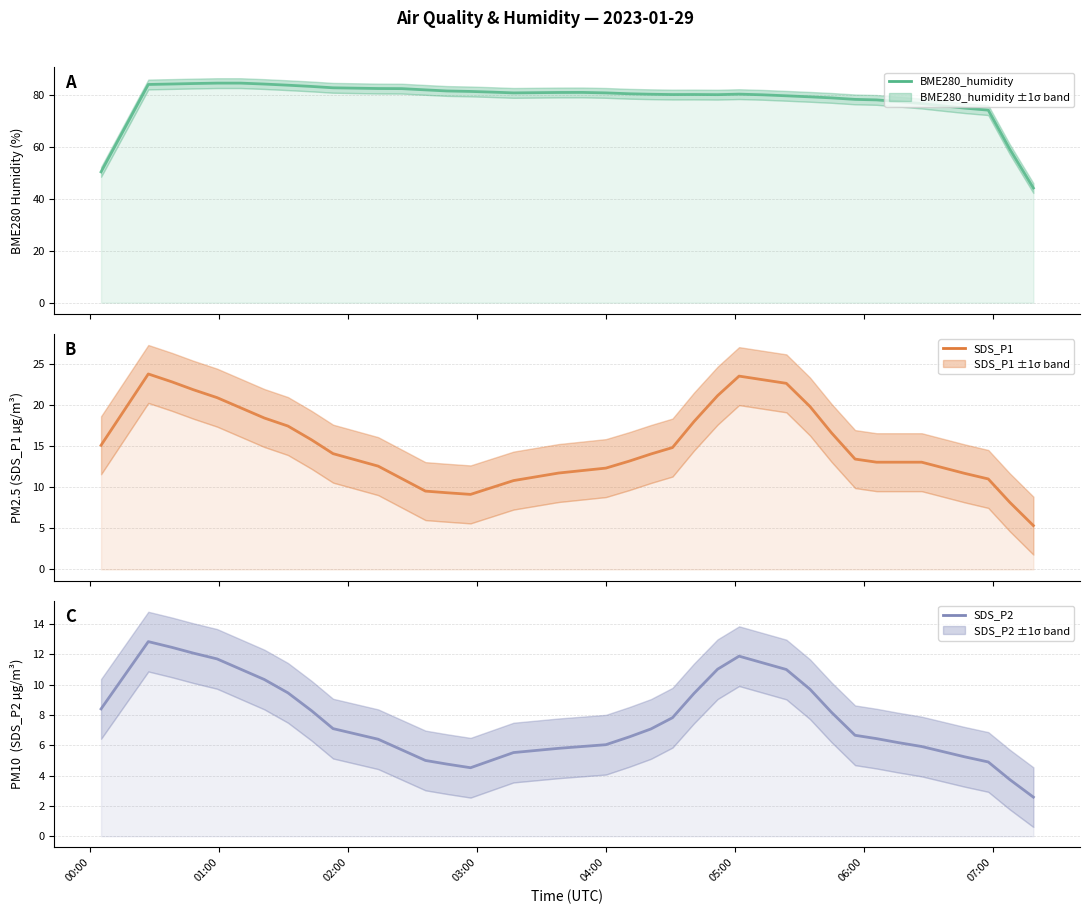

Is the value of BME280_humidity at 05:00 greater than the value of SDS_P1 at 27?

Yes